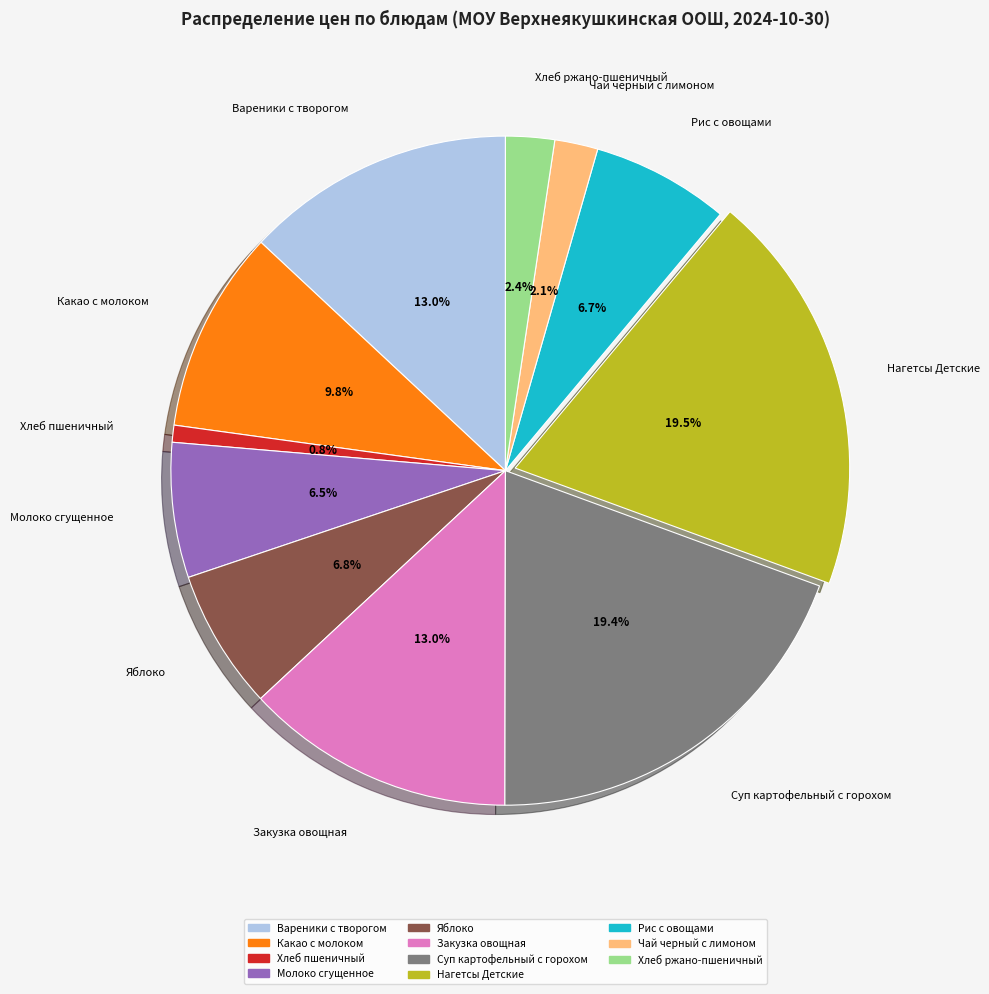

How many segments does this pie chart have?

11